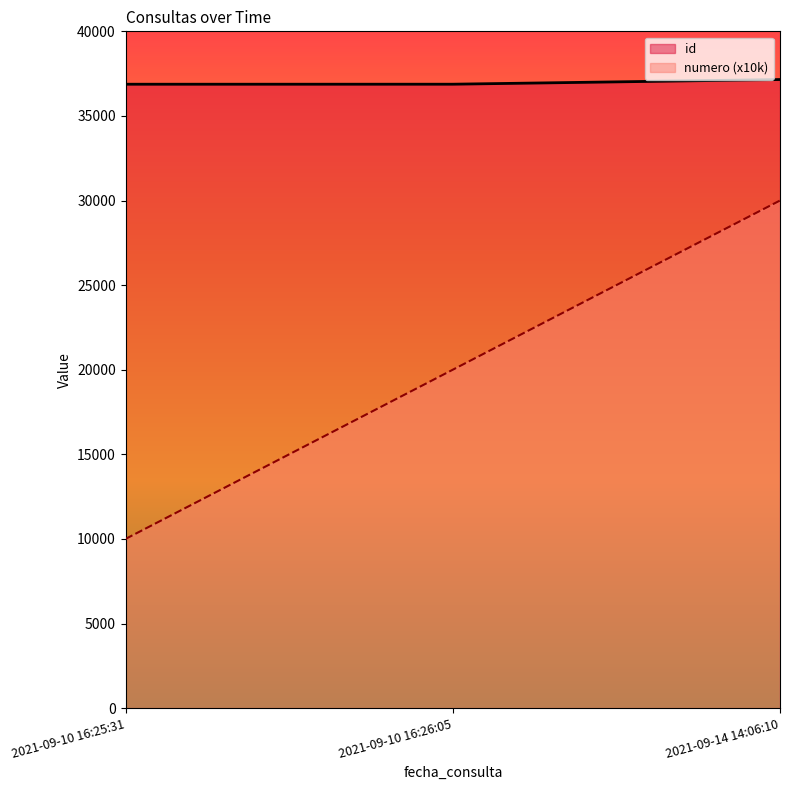

Does the chart display data point markers on the line(s)?

No